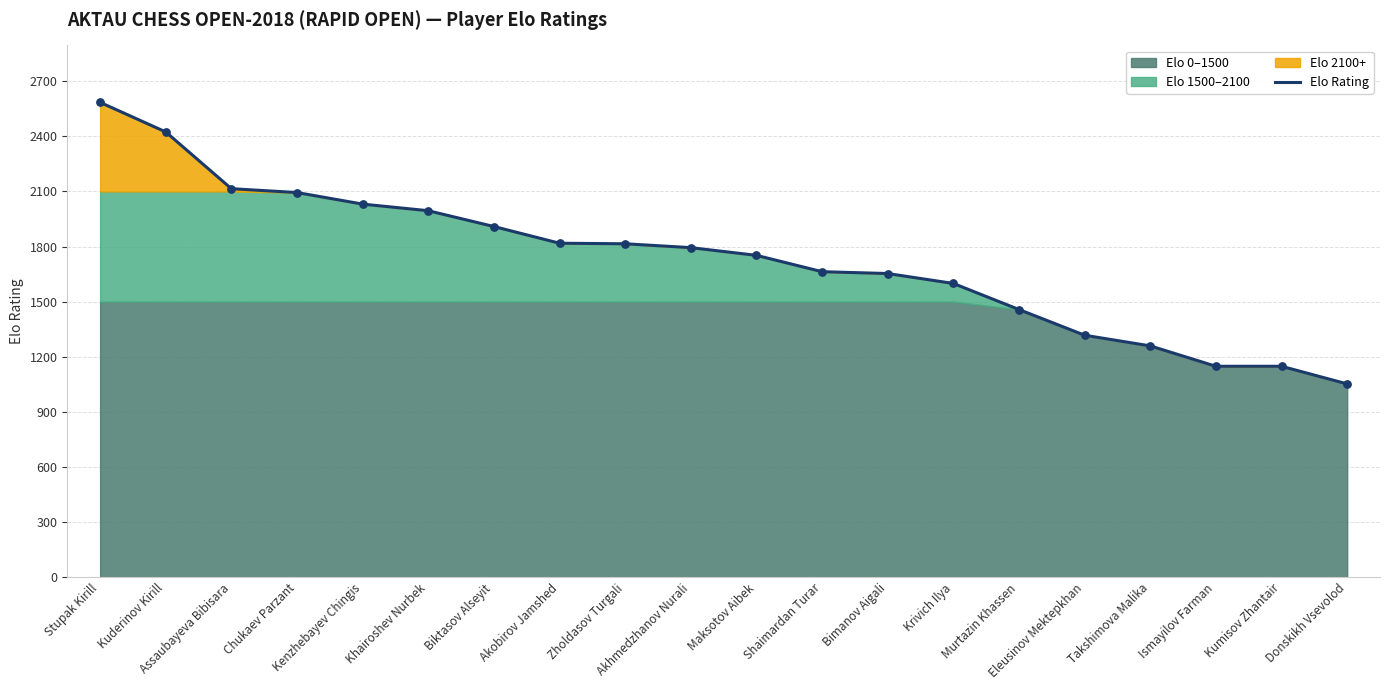

Which has a higher value, Eleusinov Mektepkhan or Assaubayeva Bibisara?

Assaubayeva Bibisara